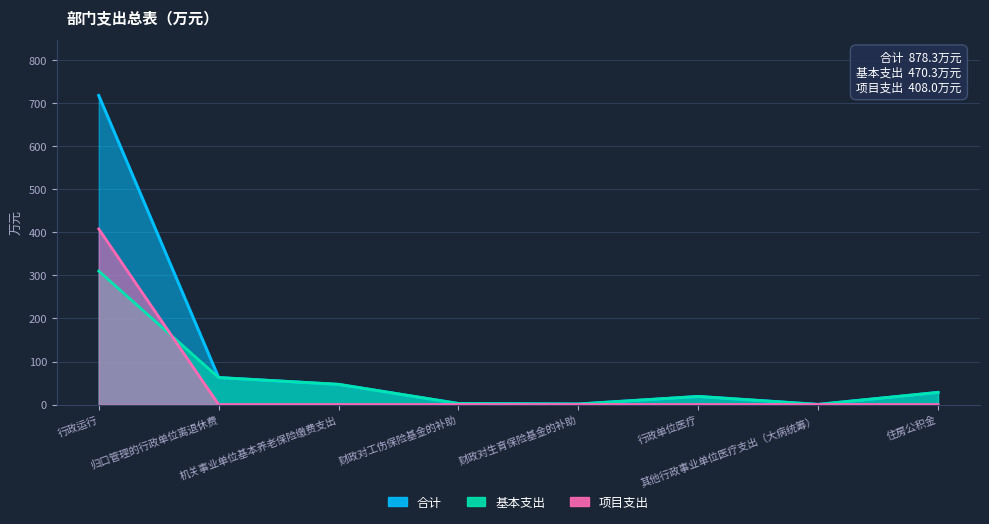

What are all the series names shown in the legend?

合计, 基本支出, 项目支出